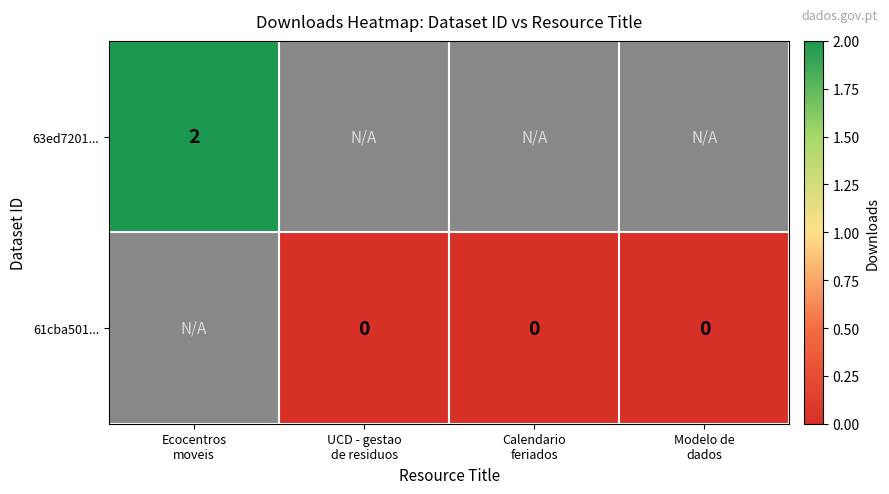

The 63ed7201... series shows 0 at Modelo de dados. True or false?

False